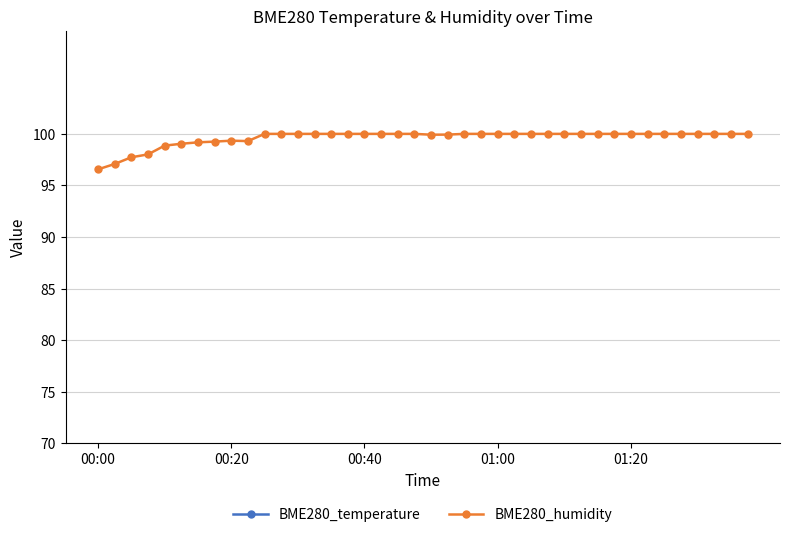

Is it true that BME280_humidity equals 100.0 at 00:40?

True